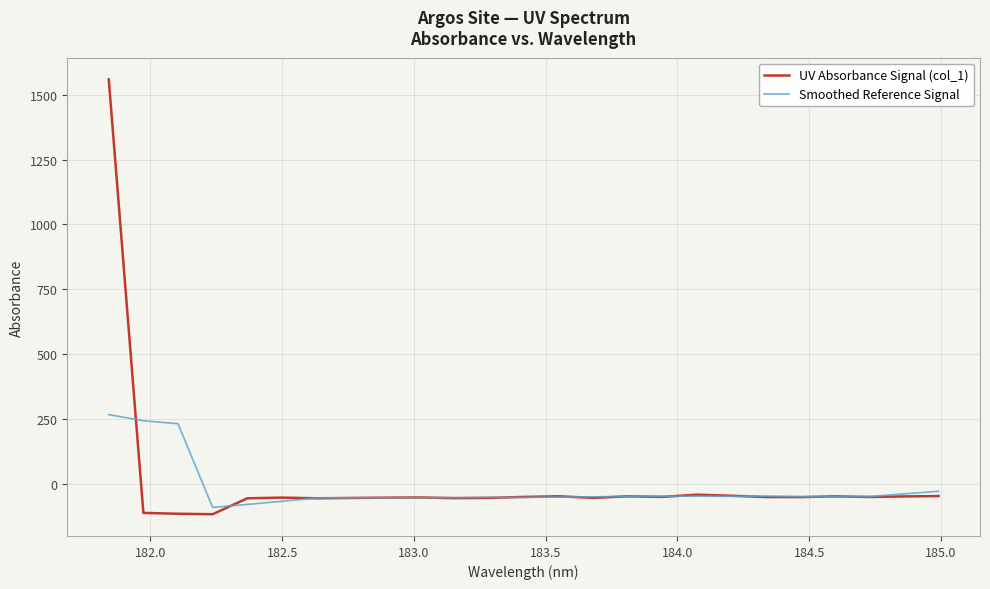

What is the minimum value shown in the chart?

-118.5